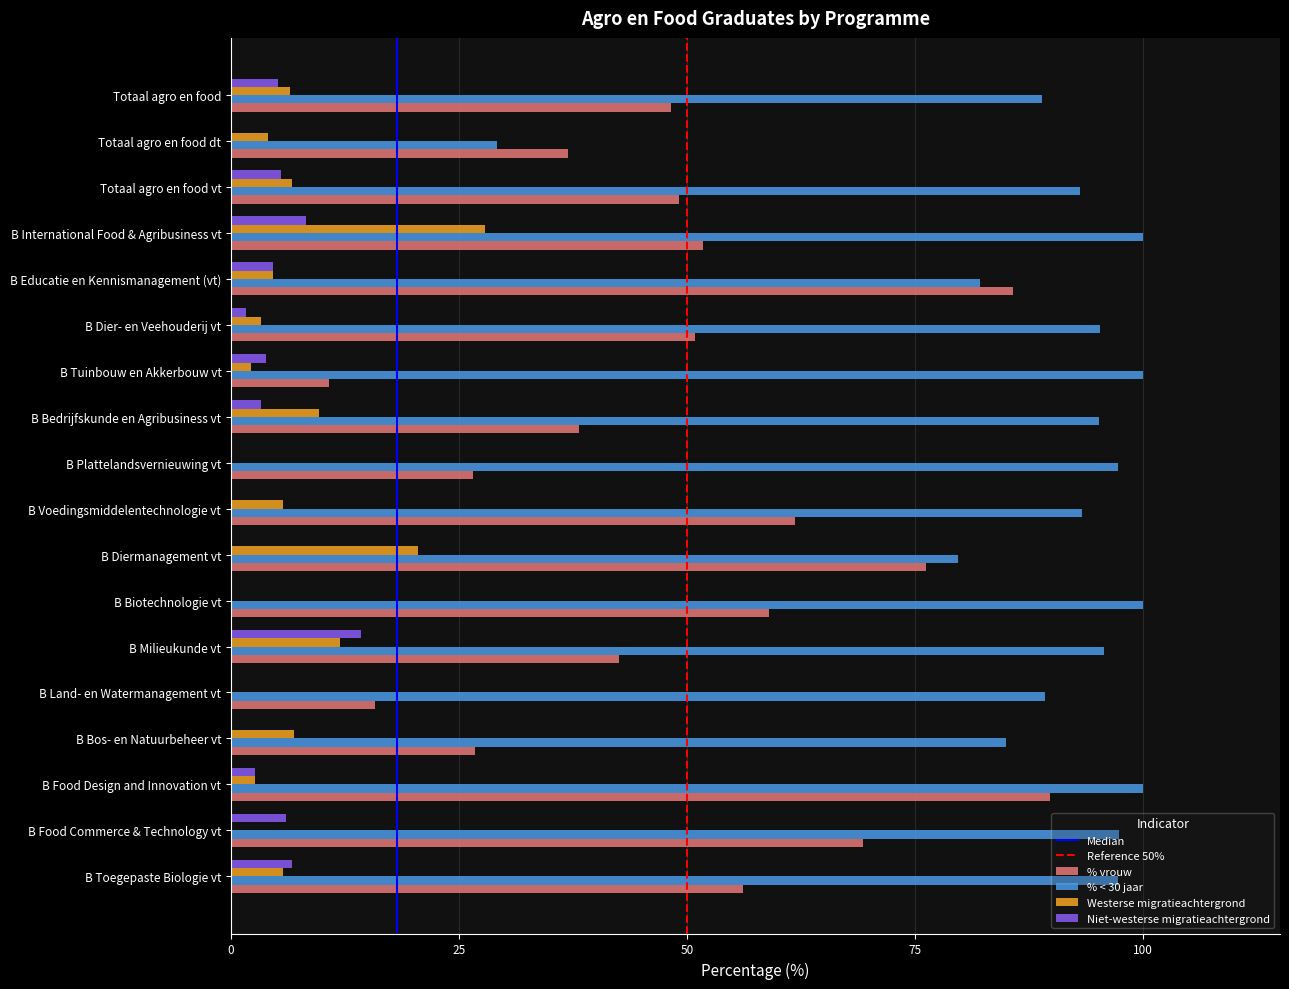

What is the highest value of the Niet-westerse migratieachtergrond series?

14.3